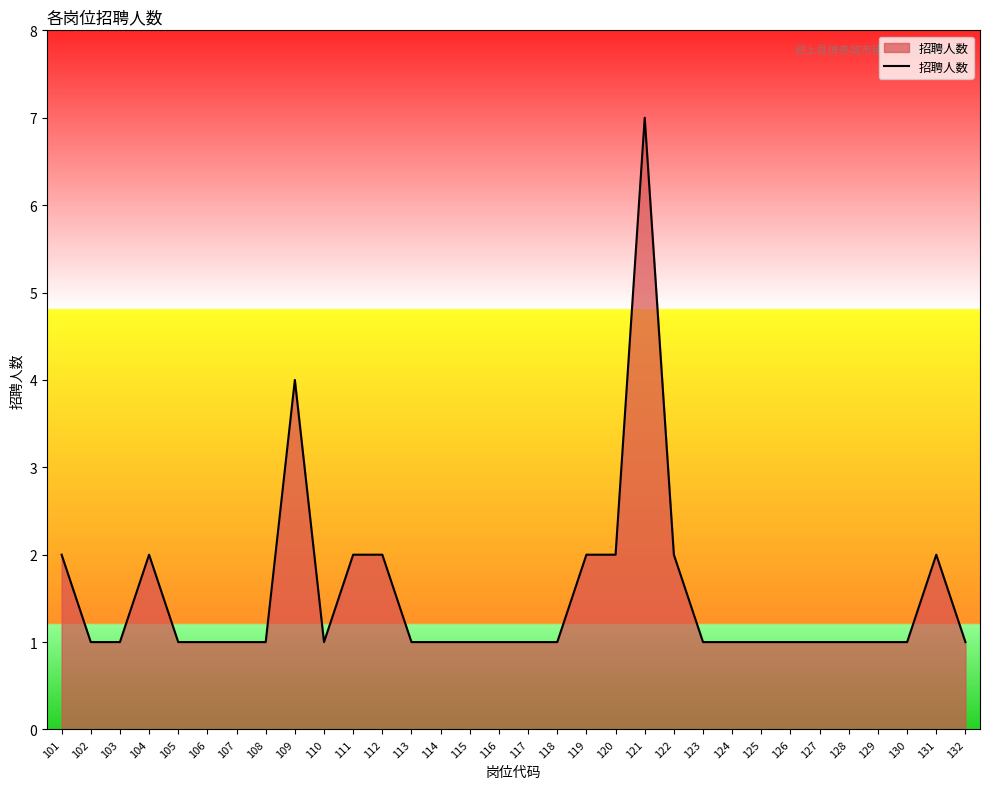

True or false: the data shows 1 at 116.

True